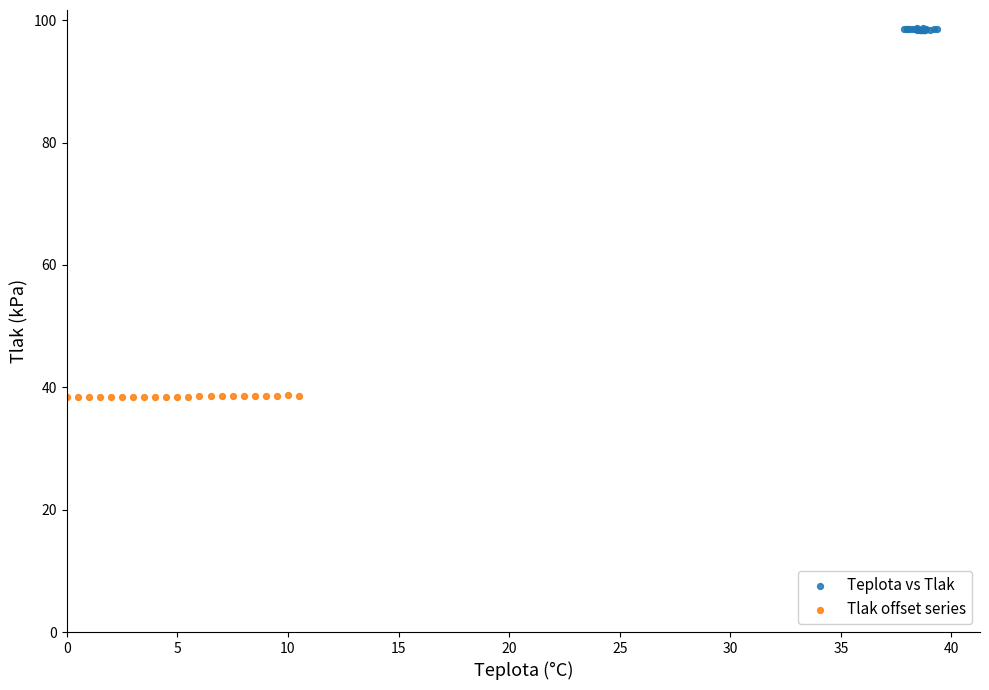

Which series reaches the minimum Y coordinate?

Tlak offset series